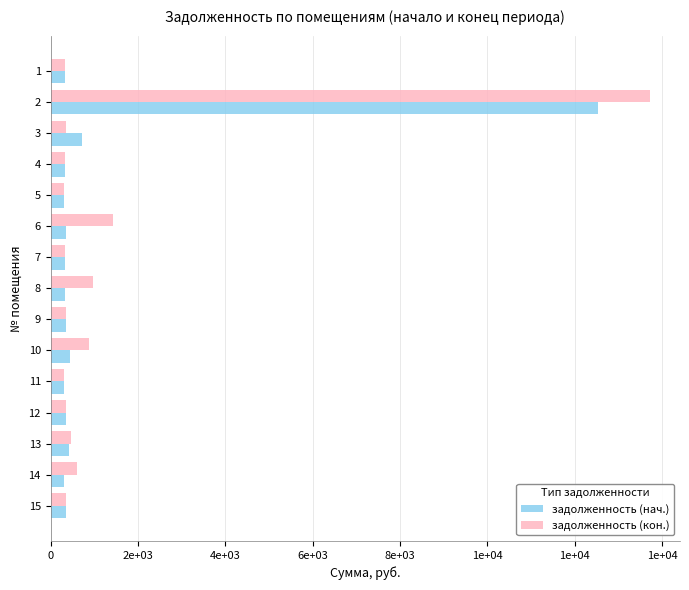

What is the highest value of the задолженность (кон.) series?

13712.7